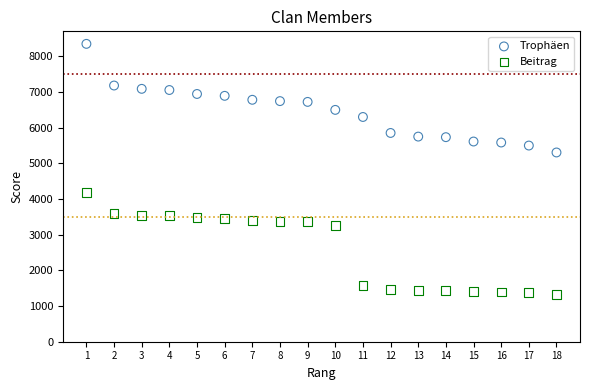

What are all the series names shown in the legend?

Trophäen, Beitrag